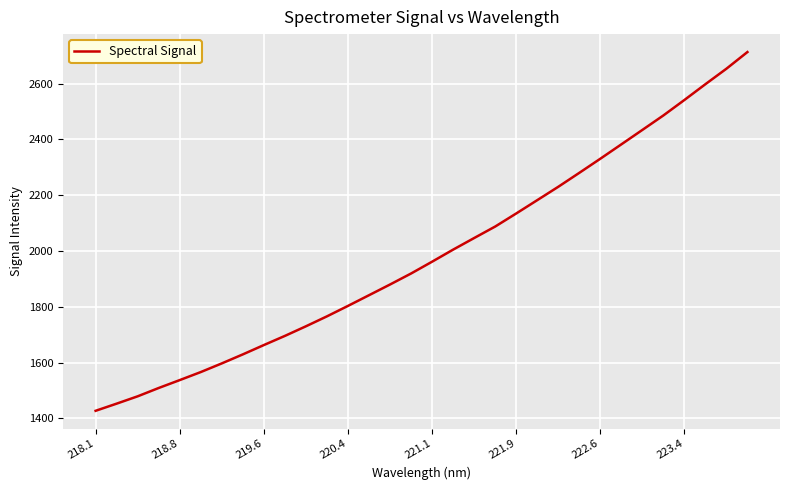

What is the maximum value shown in the chart?

2713.1